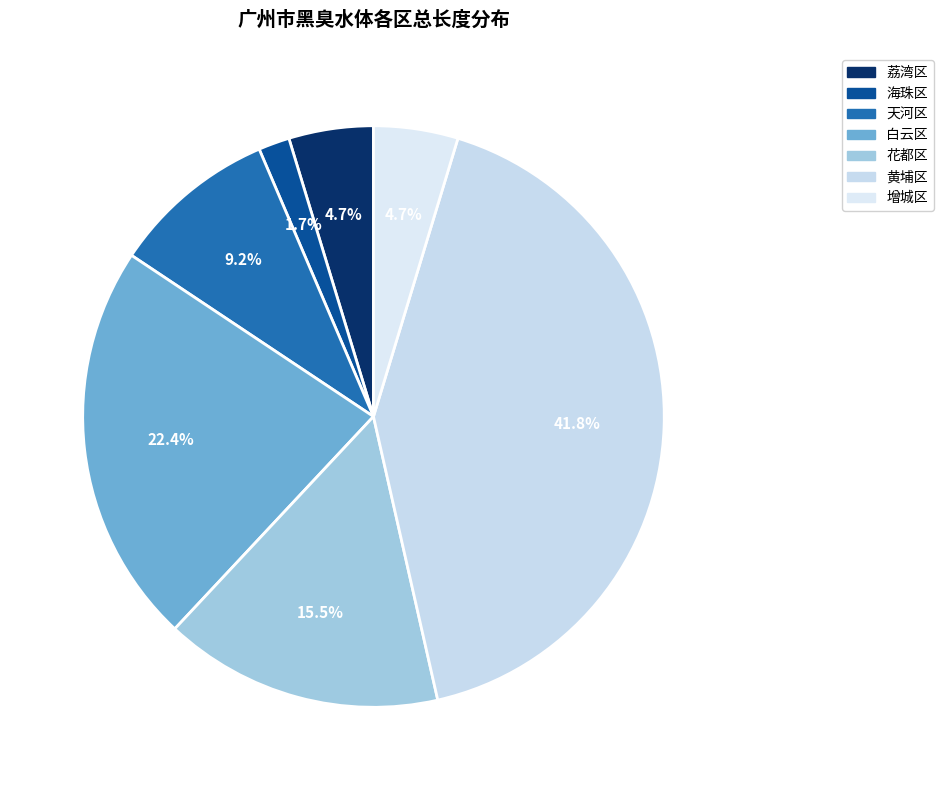

Approximately how many times larger is the value at 花都区 compared to 白云区?

0.7